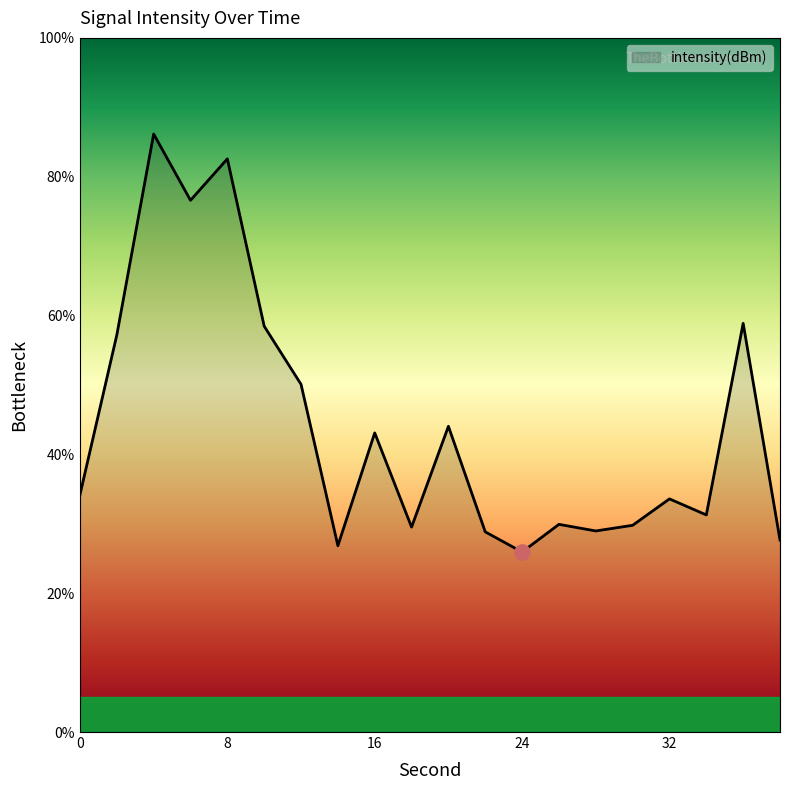

What is the maximum value shown in the chart?

86.2